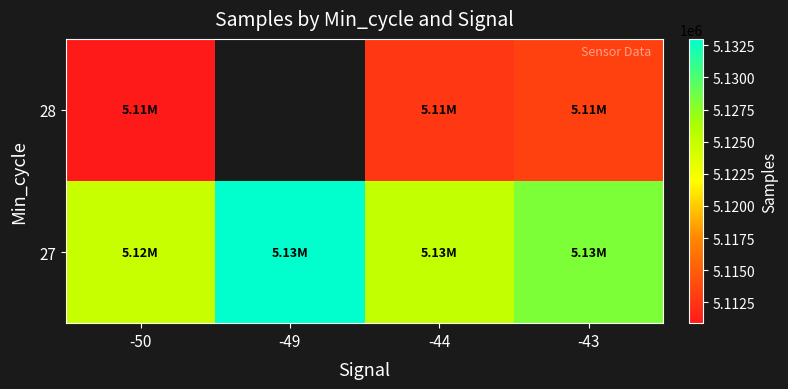

True or false: 27 has a value of 9119261.1 at -50.

False